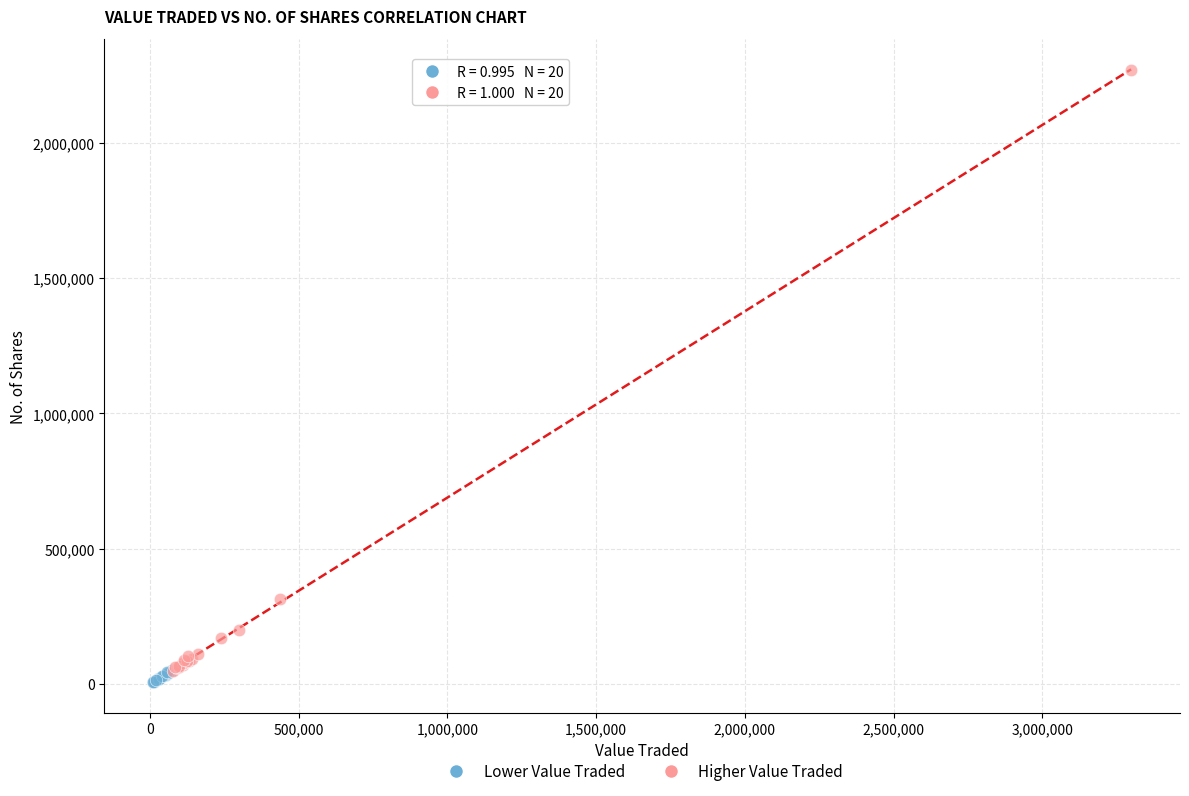

Which series has the largest Y range (max minus min)?

Higher Value Traded